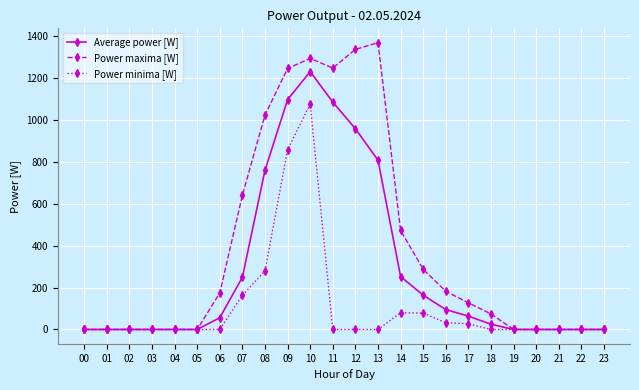

Which series changed the most between 05 and 07?

Power maxima [W]